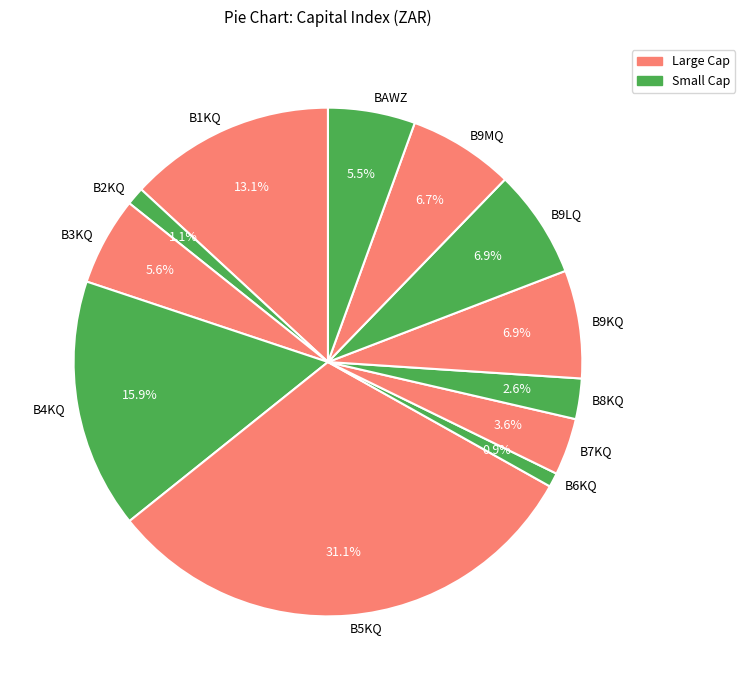

To the nearest percent, what portion does B1KQ represent?

13%